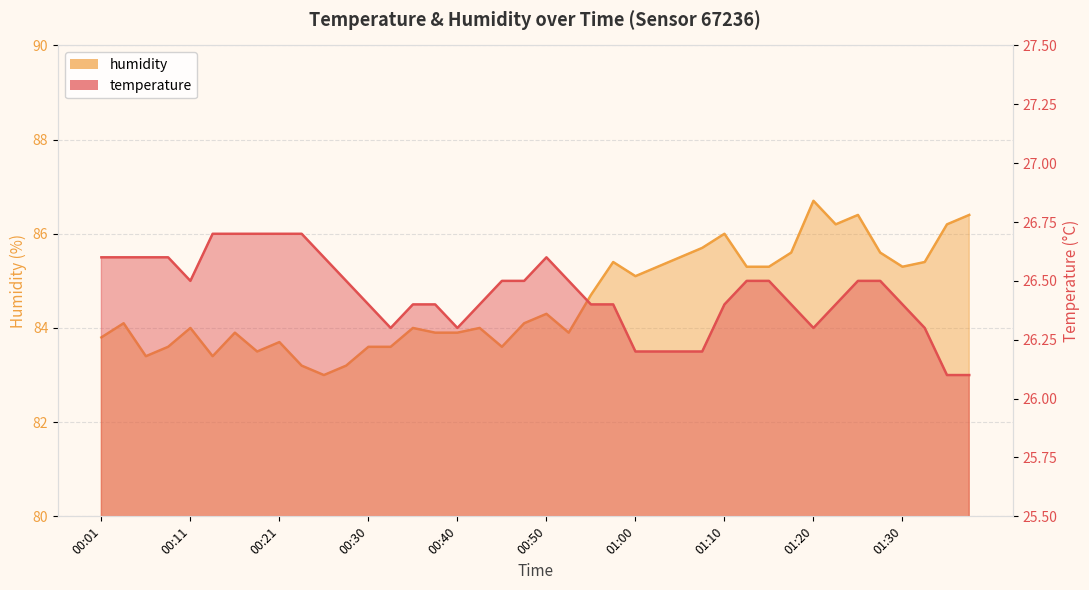

At which category is the sum across all series the highest?

01:20